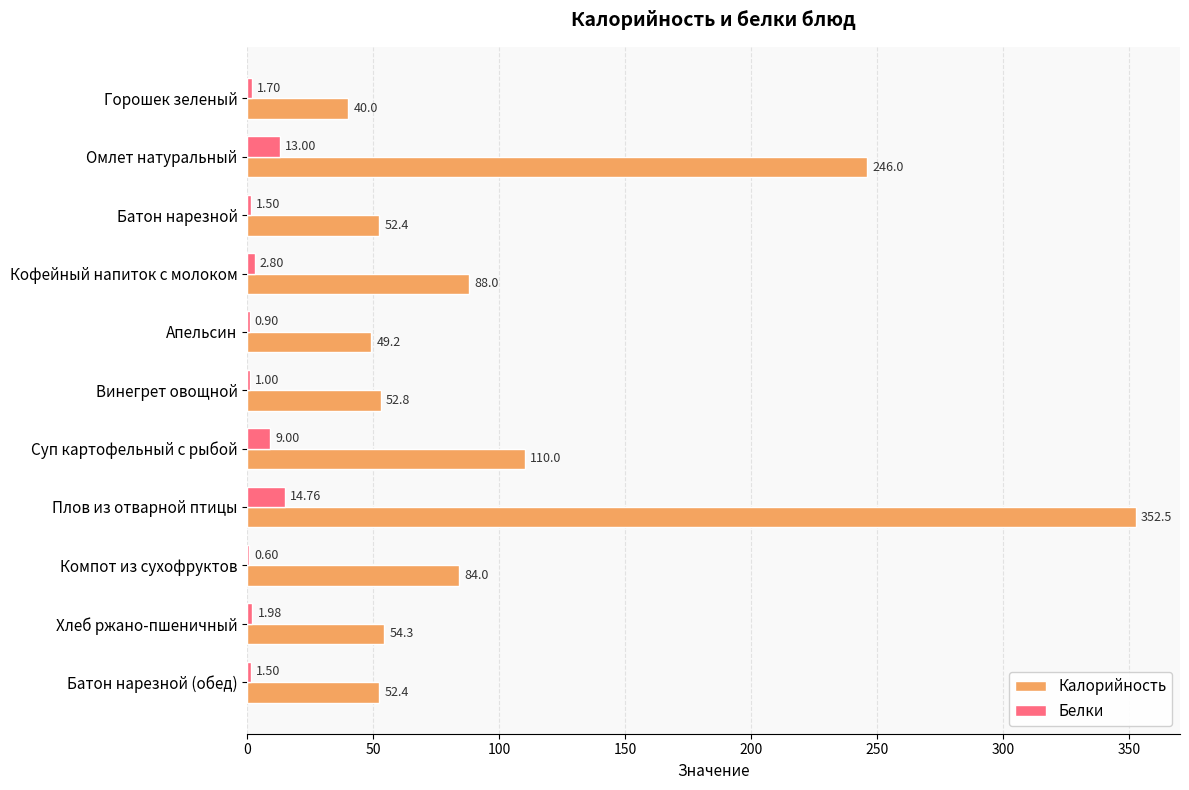

At which category is the sum across all series the highest?

Плов из отварной птицы